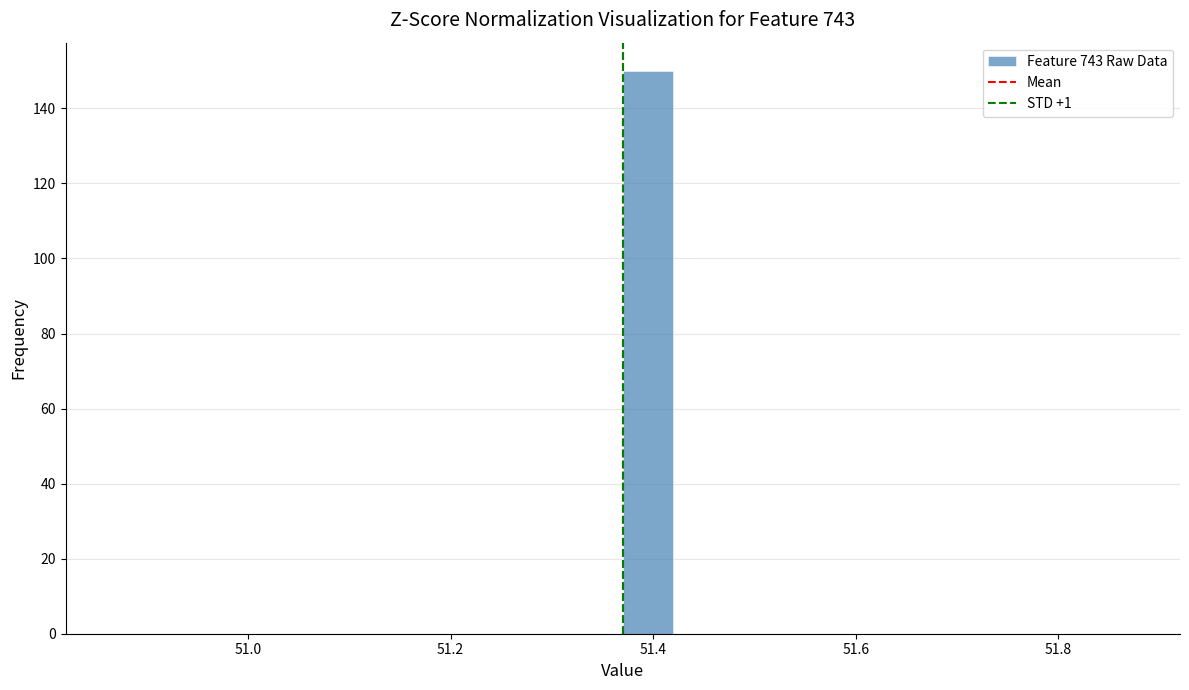

Read against the x-axis, roughly where is the centre of the tallest bar?

51.40